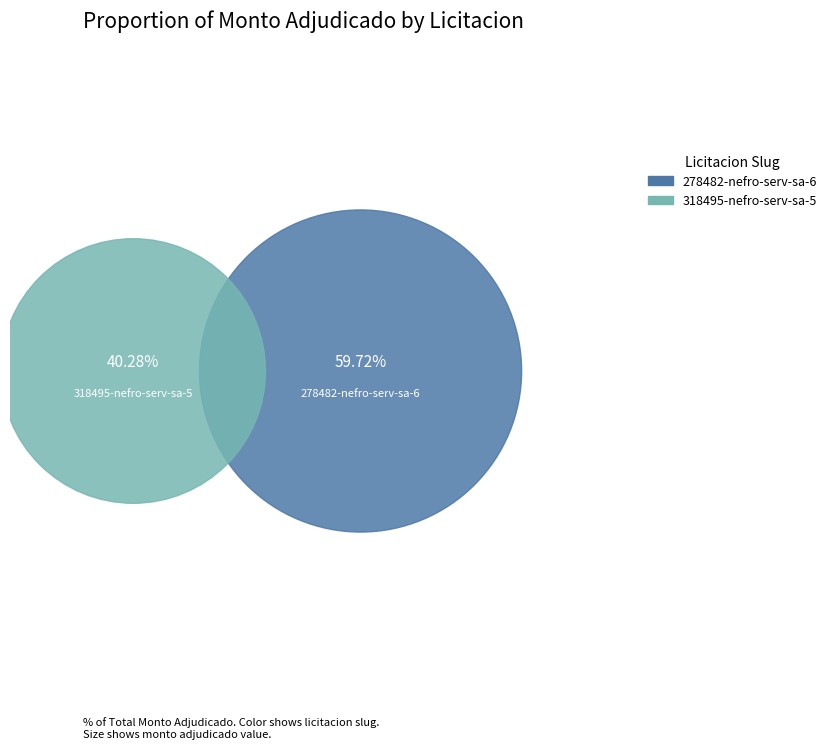

Which category has the biggest portion of the pie?

278482-nefro-serv-sa-6